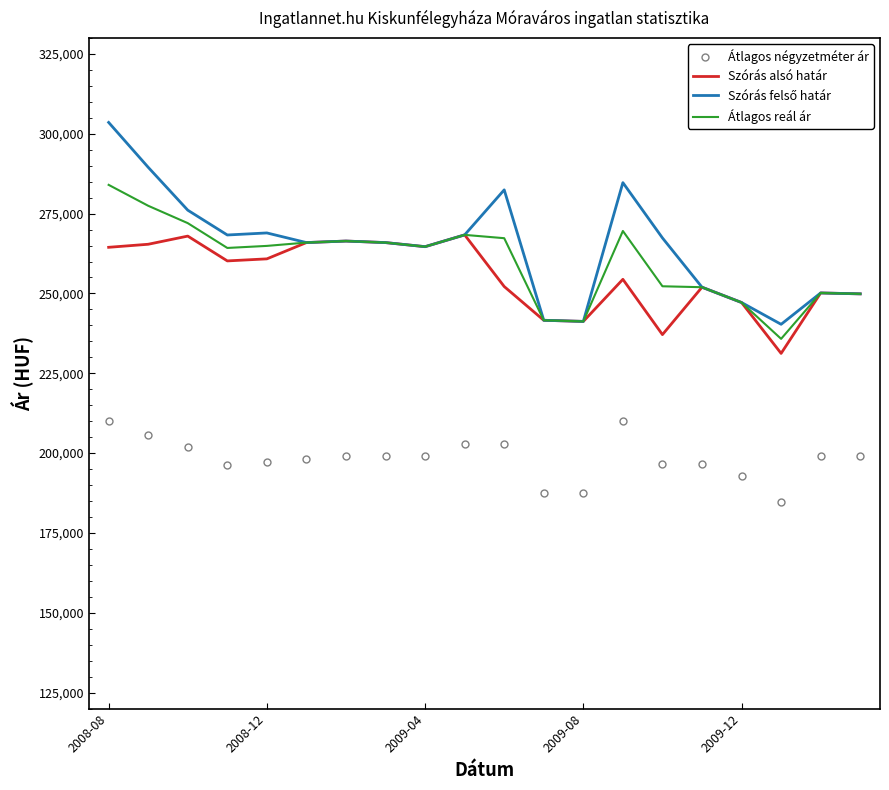

True or false: Átlagos négyzetméter ár and Átlagos reál ár cross at least once.

False